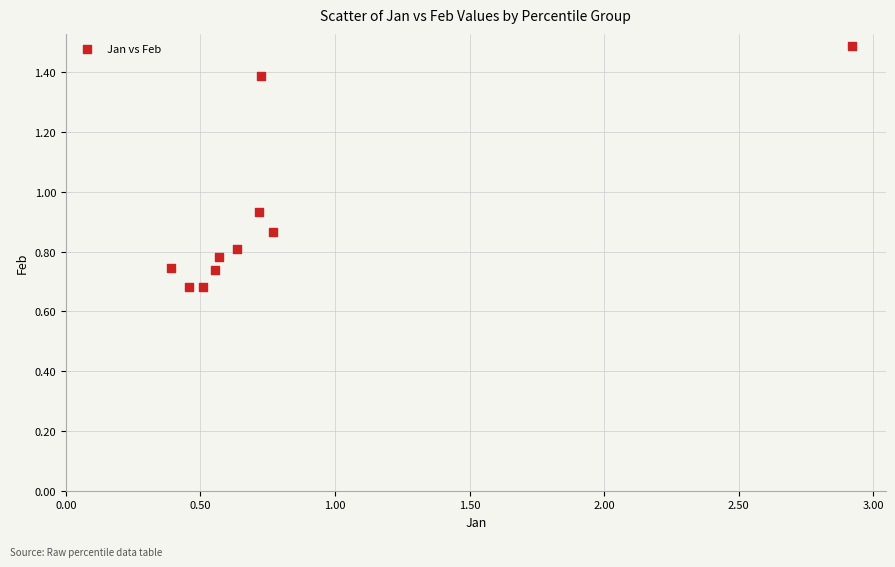

What is the range of X values (max minus min)?

2.5